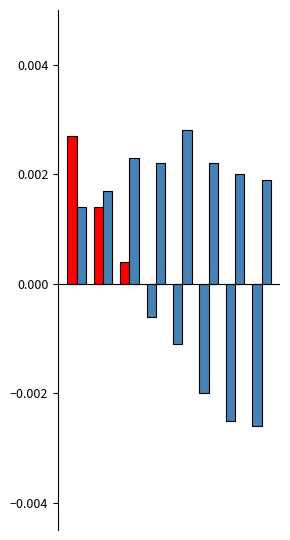

How many bars are there in total?

16